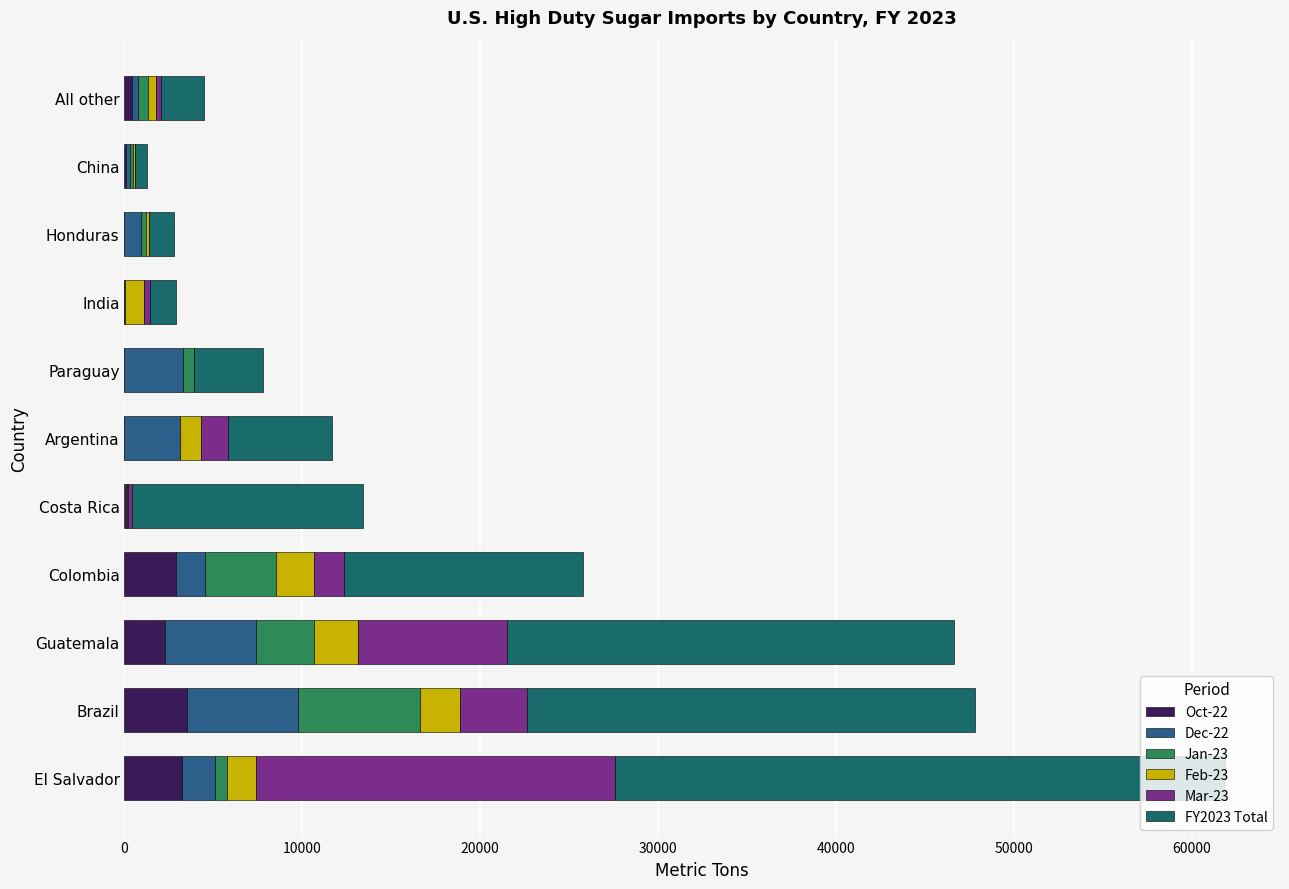

What is the value of the Oct-22 bar at the 2nd from the left?

3542.9